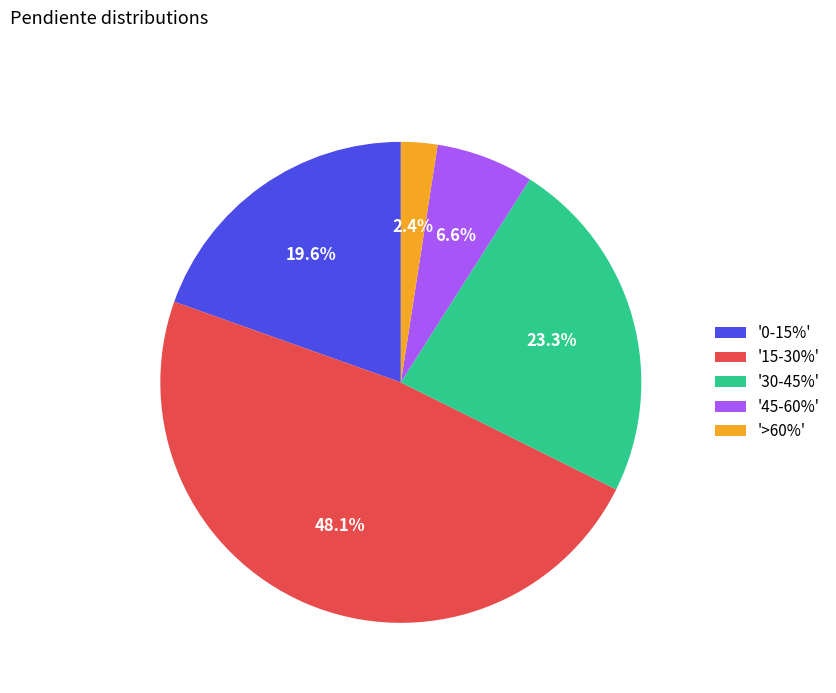

Does any single category account for the majority?

No